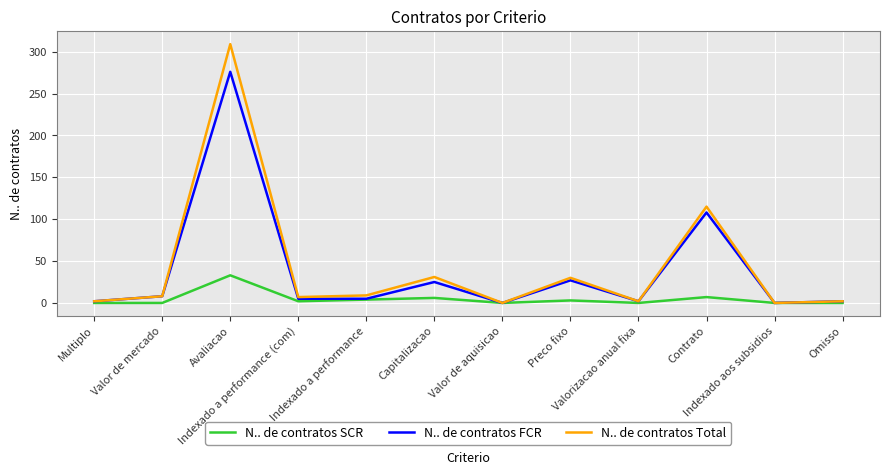

What is the difference between the highest and lowest values at Avaliacao?

276